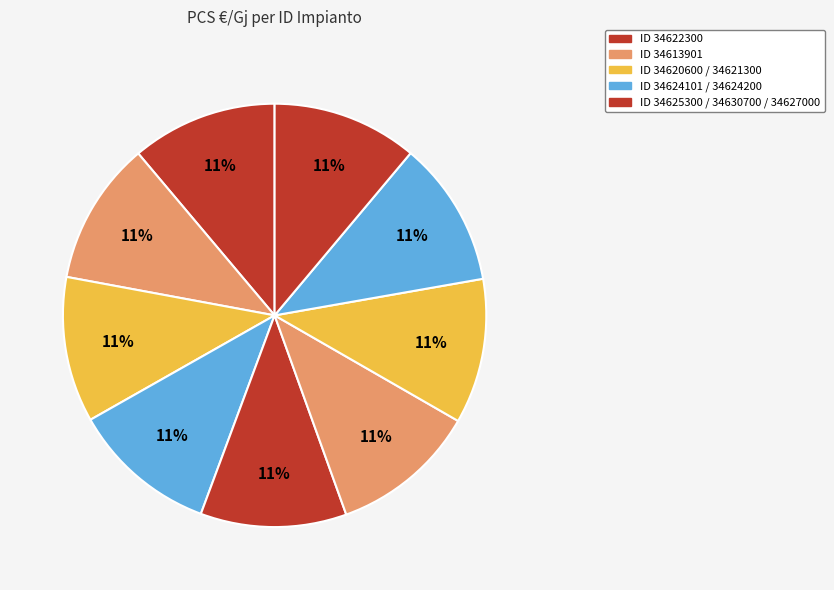

Count the number of slices in the pie.

9